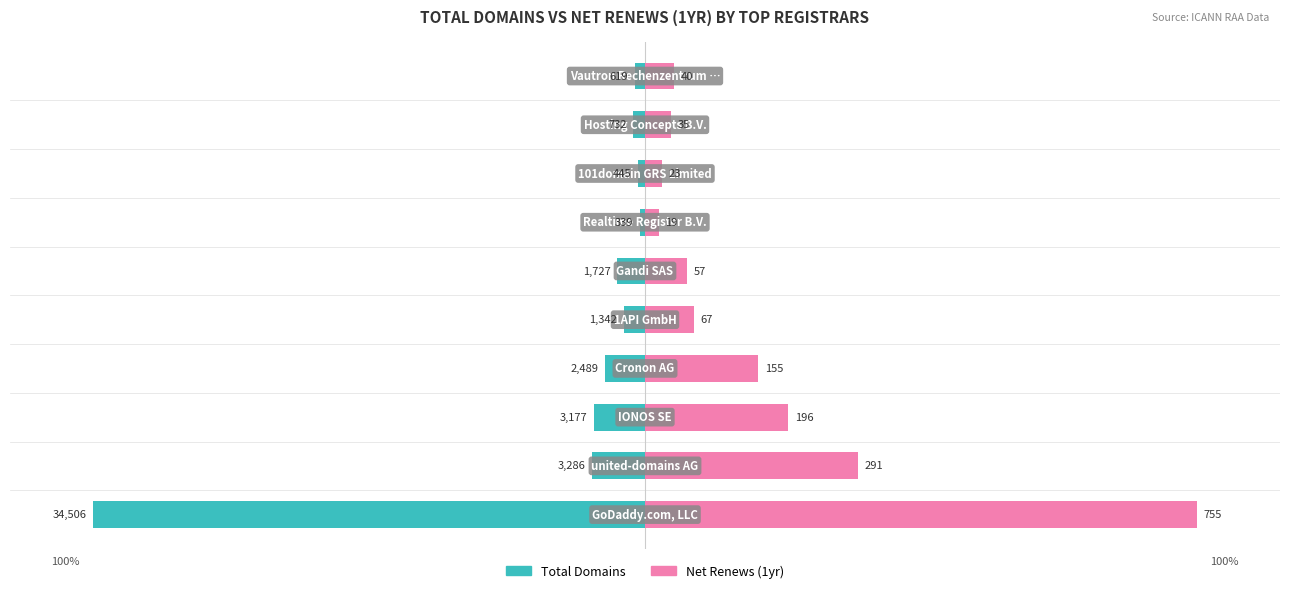

Reading left to right, what are all the values shown in this chart?

Total Domains: 0=-100.0	1=-9.5	2=-9.2	3=-7.2	4=-3.9	5=-5.0	6=-1.0	7=-1.3	8=-2.1	9=-1.8
Net Renews (1yr): 0=100.0	1=38.5	2=26.0	3=20.5	4=8.9	5=7.5	6=2.5	7=3.0	8=4.6	9=5.3